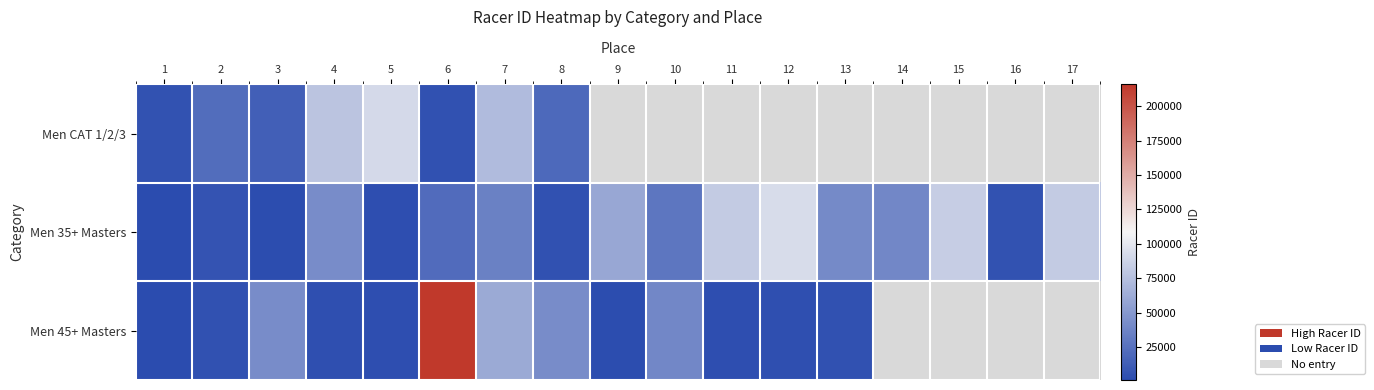

Which category has the highest value in the Men 35+ Masters series?

12